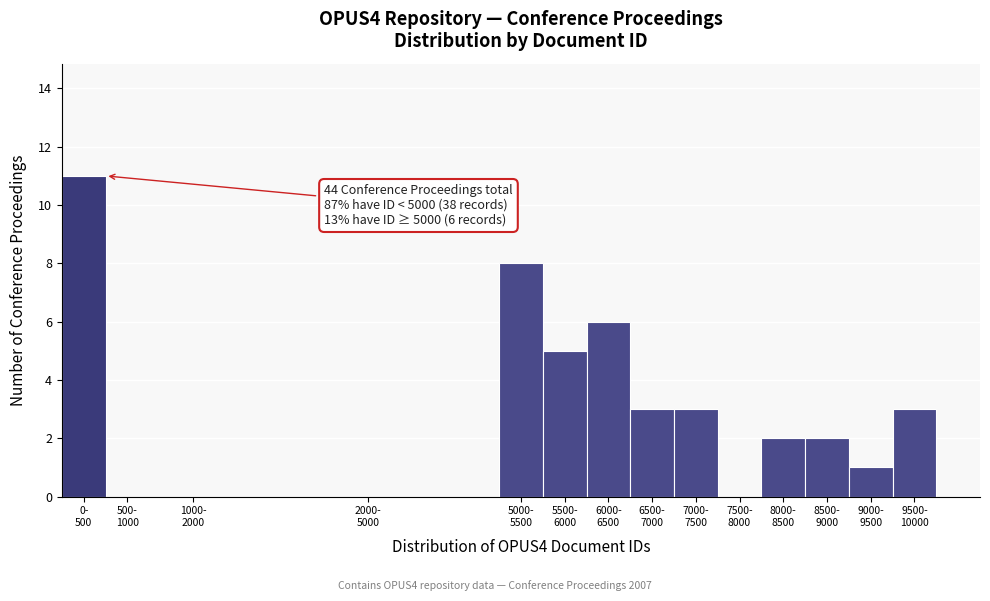

What is the sum of all values?

44